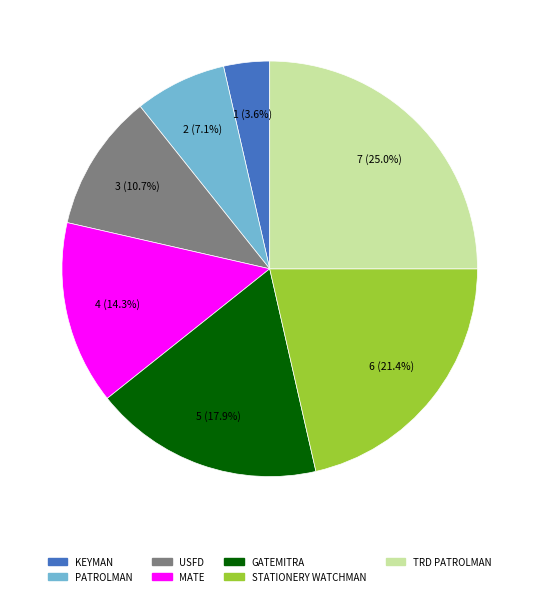

Is there a majority slice in this chart?

No